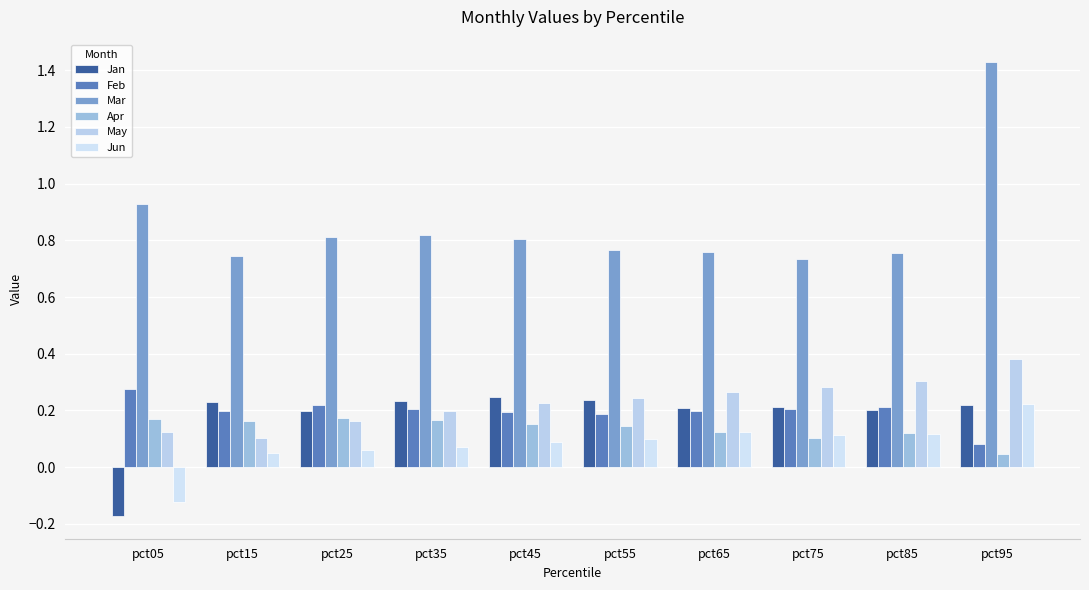

True or false: May has a value of 0.5 at pct75.

False